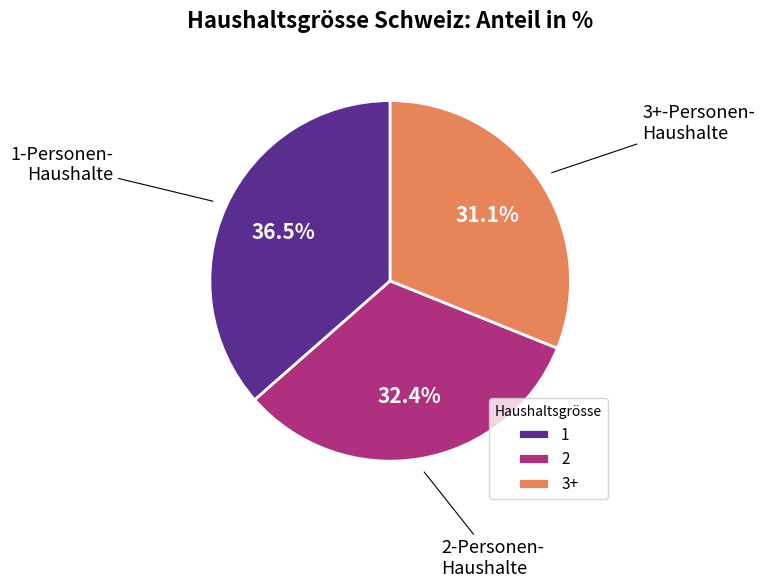

How many segments does this pie chart have?

3